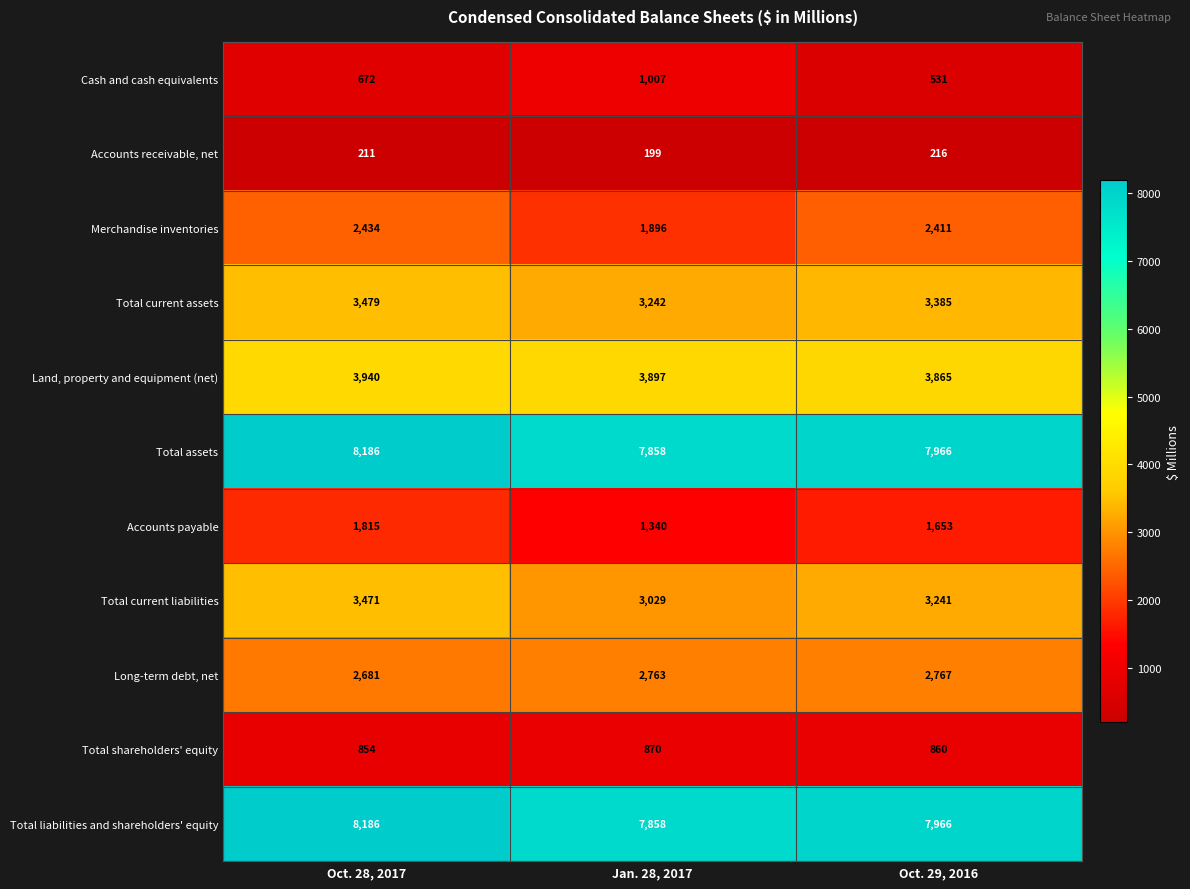

What is the sum of all Accounts receivable, net values?

626